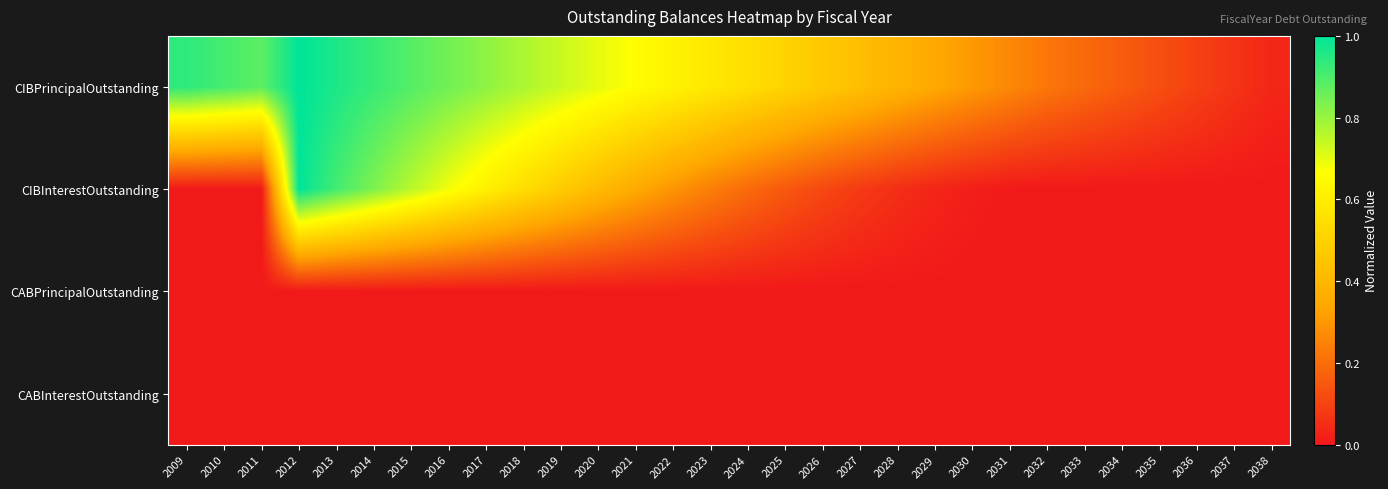

Reading left to right, what are all the values shown in this chart?

CIBPrincipalOutstanding: 2009=0.9	2010=0.9	2011=0.9	2012=1.0	2013=1.0	2014=0.9	2015=0.9	2016=0.9	2017=0.8	2018=0.8	2019=0.7	2020=0.7	2021=0.7	2022=0.6	2023=0.6	2024=0.5	2025=0.5	2026=0.5	2027=0.4	2028=0.4	2029=0.3	2030=0.3	2031=0.3	2032=0.2	2033=0.2	2034=0.2	2035=0.1	2036=0.1	2037=0.1	2038=0.0
CIBInterestOutstanding: 2009=0.0	2010=0.0	2011=0.0	2012=1.0	2013=0.9	2014=0.8	2015=0.8	2016=0.7	2017=0.6	2018=0.5	2019=0.5	2020=0.4	2021=0.4	2022=0.3	2023=0.2	2024=0.2	2025=0.2	2026=0.1	2027=0.1	2028=0.1	2029=0.0	2030=0.0	2031=0.0	2032=0.0	2033=0.0	2034=0.0	2035=0.0	2036=0.0	2037=0.0	2038=0.0
CABPrincipalOutstanding: 2009=0.0	2010=0.0	2011=0.0	2012=0.0	2013=0.0	2014=0.0	2015=0.0	2016=0.0	2017=0.0	2018=0.0	2019=0.0	2020=0.0	2021=0.0	2022=0.0	2023=0.0	2024=0.0	2025=0.0	2026=0.0	2027=0.0	2028=0.0	2029=0.0	2030=0.0	2031=0.0	2032=0.0	2033=0.0	2034=0.0	2035=0.0	2036=0.0	2037=0.0	2038=0.0
CABInterestOutstanding: 2009=0.0	2010=0.0	2011=0.0	2012=0.0	2013=0.0	2014=0.0	2015=0.0	2016=0.0	2017=0.0	2018=0.0	2019=0.0	2020=0.0	2021=0.0	2022=0.0	2023=0.0	2024=0.0	2025=0.0	2026=0.0	2027=0.0	2028=0.0	2029=0.0	2030=0.0	2031=0.0	2032=0.0	2033=0.0	2034=0.0	2035=0.0	2036=0.0	2037=0.0	2038=0.0